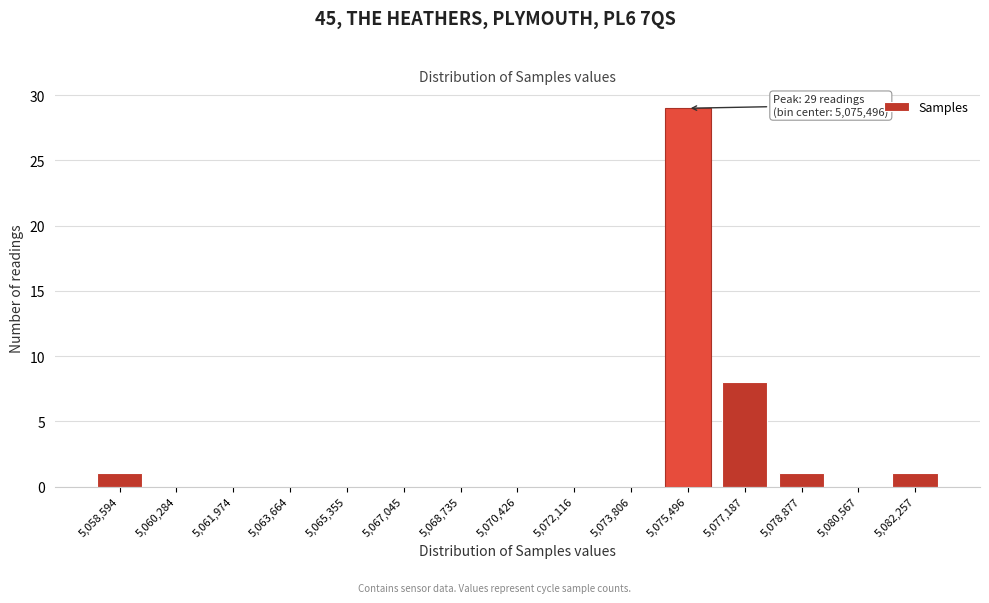

Reading right to left, what are all the values shown in this chart?

5,082,257=1	5,080,567=0	5,078,877=1	5,077,187=8	5,075,496=29	5,073,806=0	5,072,116=0	5,070,426=0	5,068,735=0	5,067,045=0	5,065,355=0	5,063,664=0	5,061,974=0	5,060,284=0	5,058,594=1